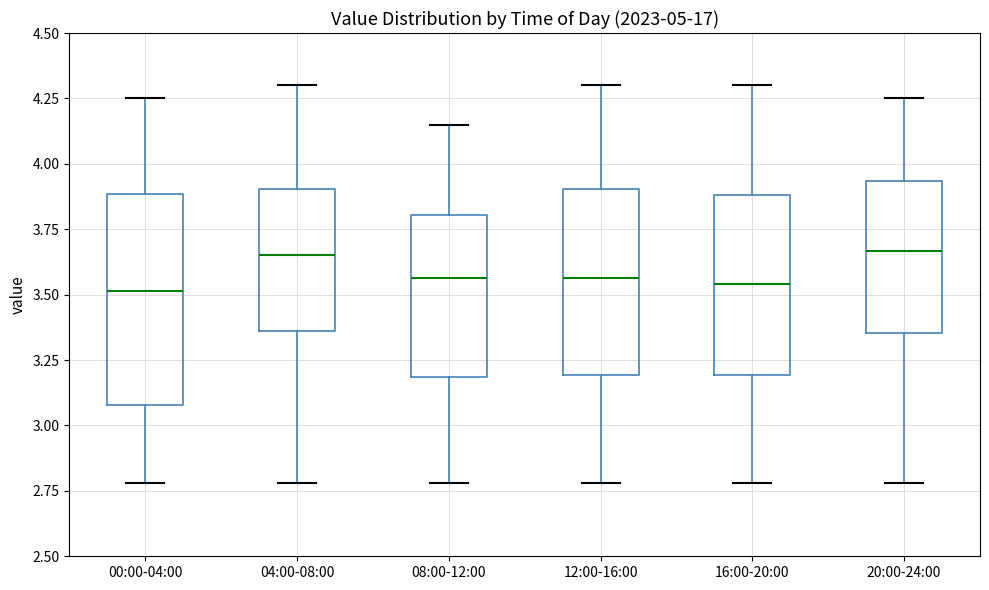

Reading left to right, read every box against the y-axis: the position of its median line, the range the box covers, and the ends of its whiskers. The values are not printed on the chart, so give them approximately, as read against the axis.

00:00-04:00: median 3.50, box 3.10 to 3.90, whiskers 2.80 to 4.25
04:00-08:00: median 3.65, box 3.35 to 3.90, whiskers 2.80 to 4.30
08:00-12:00: median 3.55, box 3.20 to 3.80, whiskers 2.80 to 4.15
12:00-16:00: median 3.55, box 3.20 to 3.90, whiskers 2.80 to 4.30
16:00-20:00: median 3.55, box 3.20 to 3.90, whiskers 2.80 to 4.30
20:00-24:00: median 3.65, box 3.35 to 3.95, whiskers 2.80 to 4.25